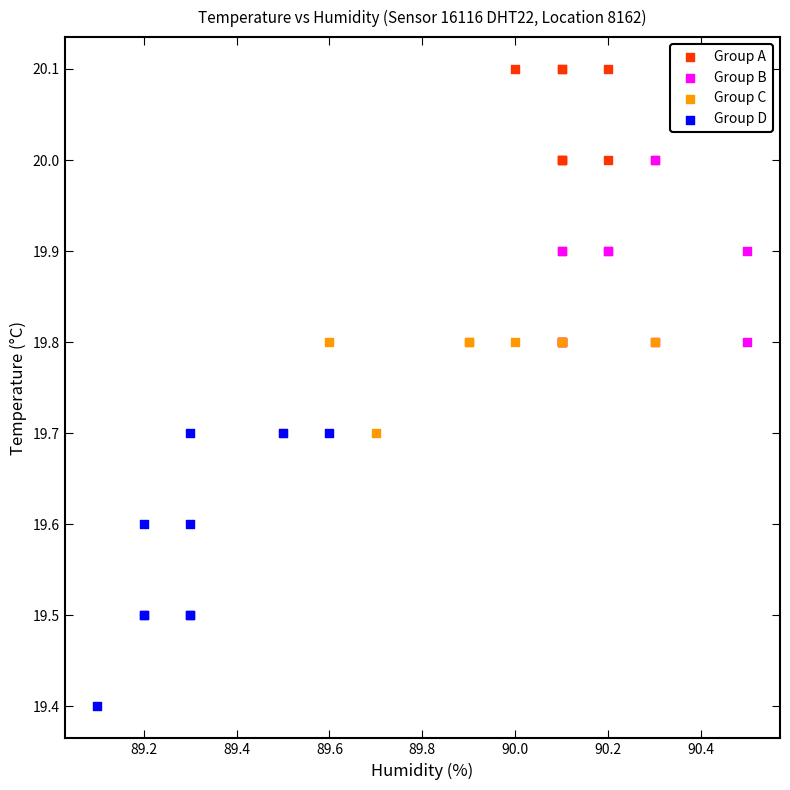

Which series has the largest Y range (max minus min)?

Group D